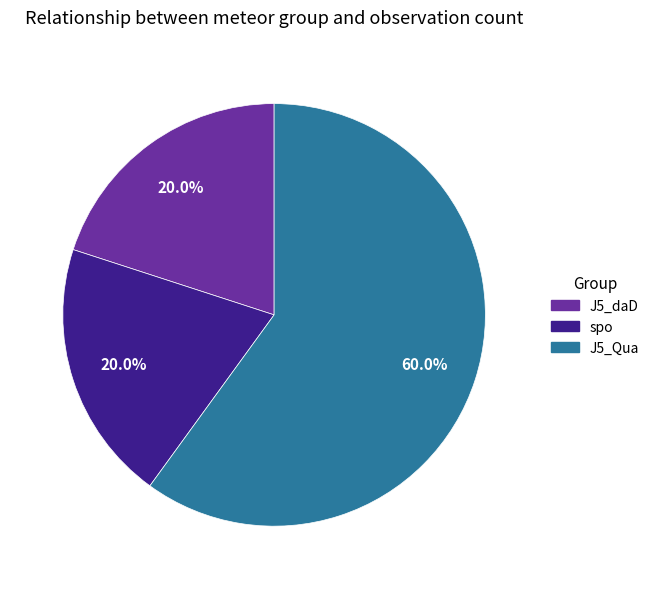

How many slices are in this pie chart?

3